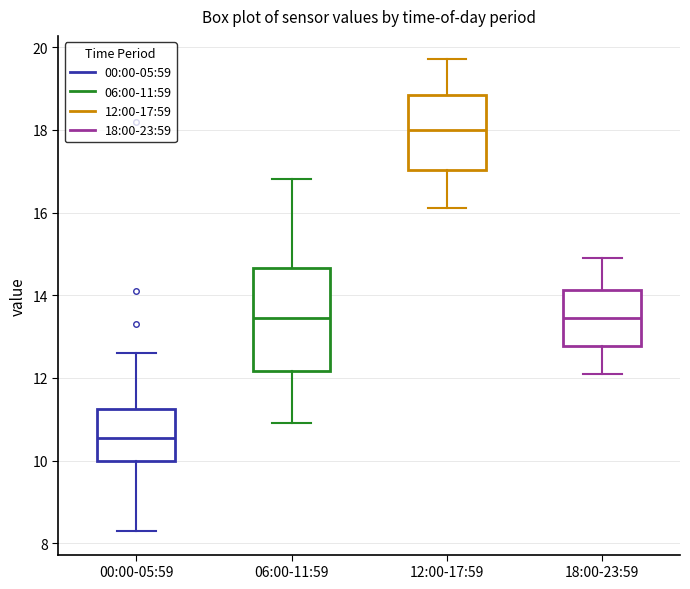

Reading left to right, read every box against the y-axis: the position of its median line, the range the box covers, and the ends of its whiskers. The values are not printed on the chart, so give them approximately, as read against the axis.

00:00-05:59: median 10.6, box 10.0 to 11.2, whiskers 8.4 to 12.6
06:00-11:59: median 13.4, box 12.2 to 14.6, whiskers 11.0 to 16.8
12:00-17:59: median 18.0, box 17.0 to 18.8, whiskers 16.2 to 19.8
18:00-23:59: median 13.4, box 12.8 to 14.2, whiskers 12.2 to 15.0